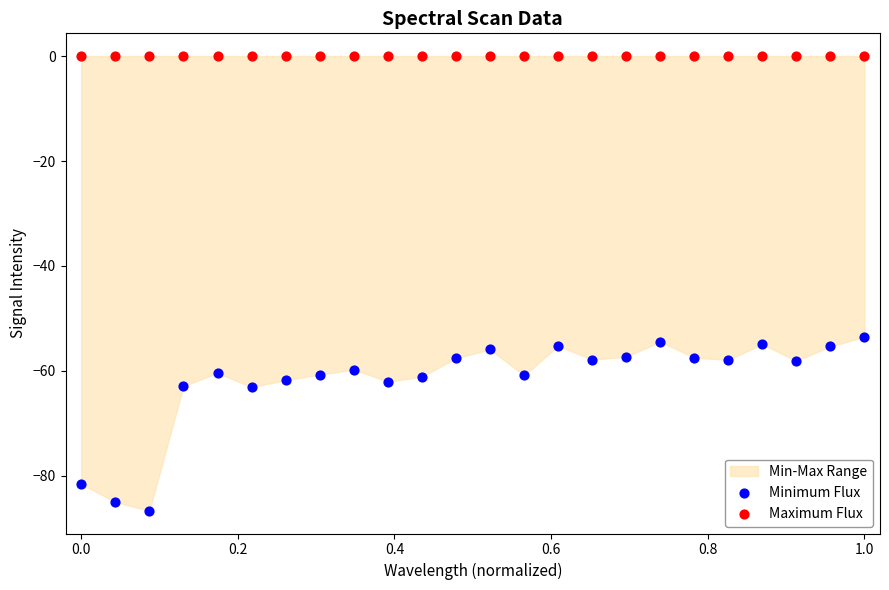

Which series reaches the minimum Y coordinate?

Minimum Flux